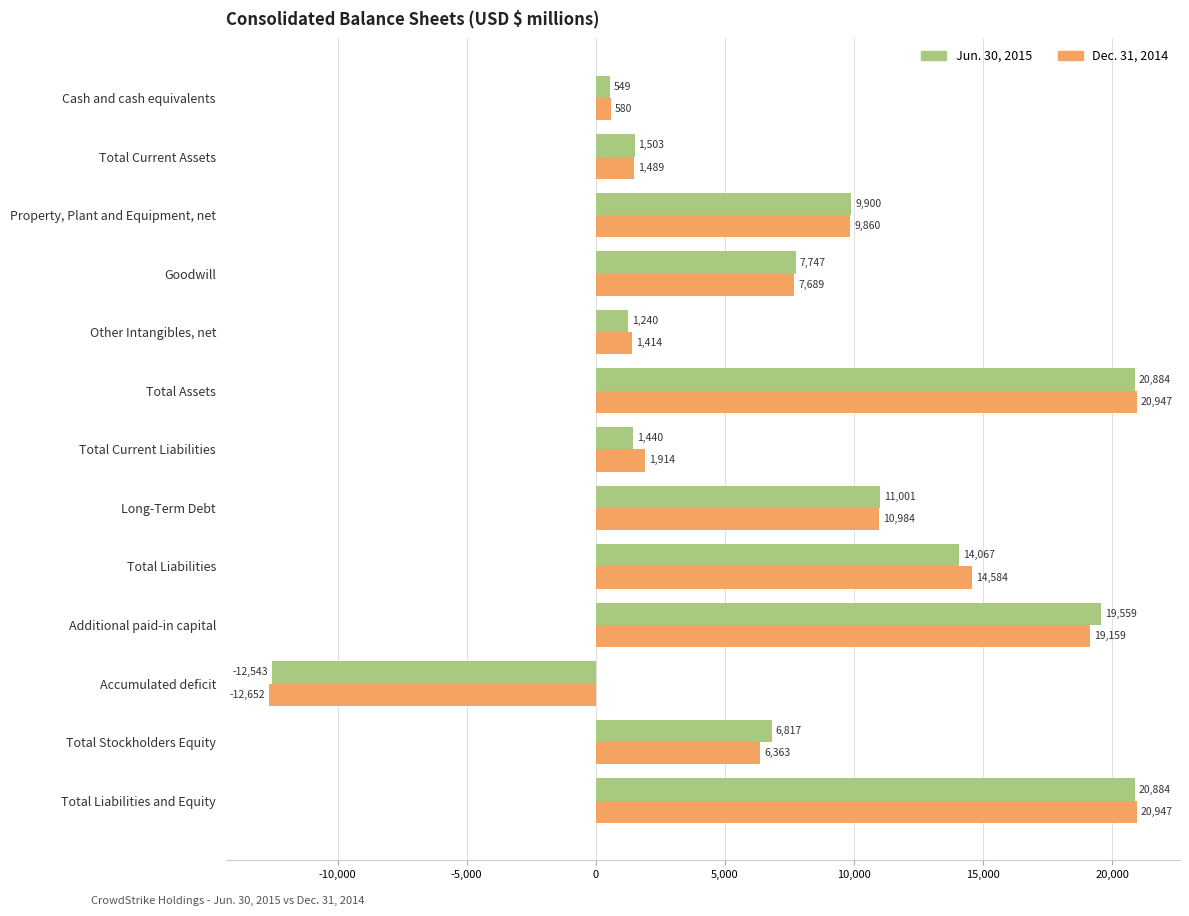

At Other Intangibles, net, list the series in order from largest to smallest.

Dec. 31, 2014, Jun. 30, 2015